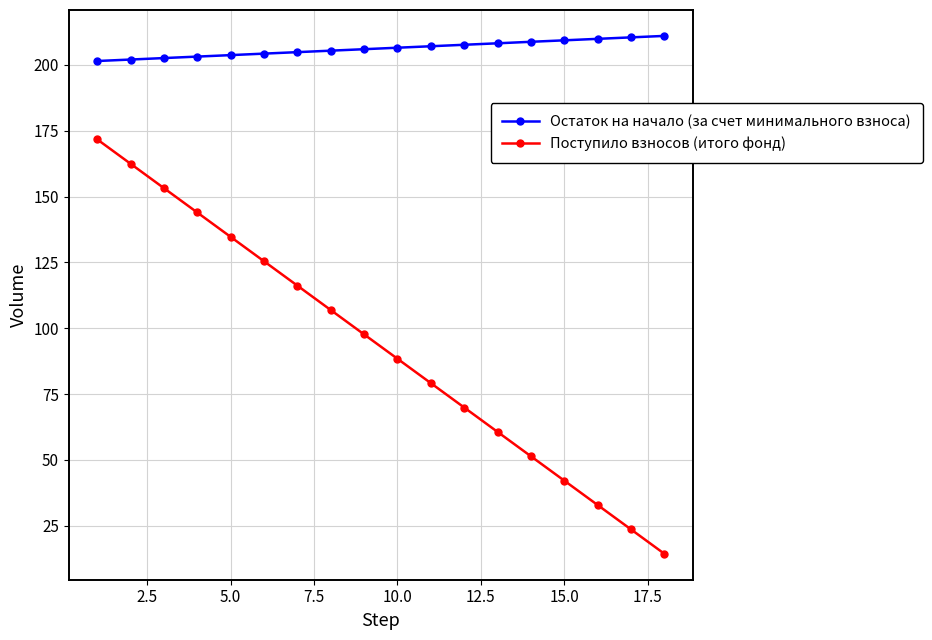

Which series has the largest range (max minus min)?

Поступило взносов (итого фонд)